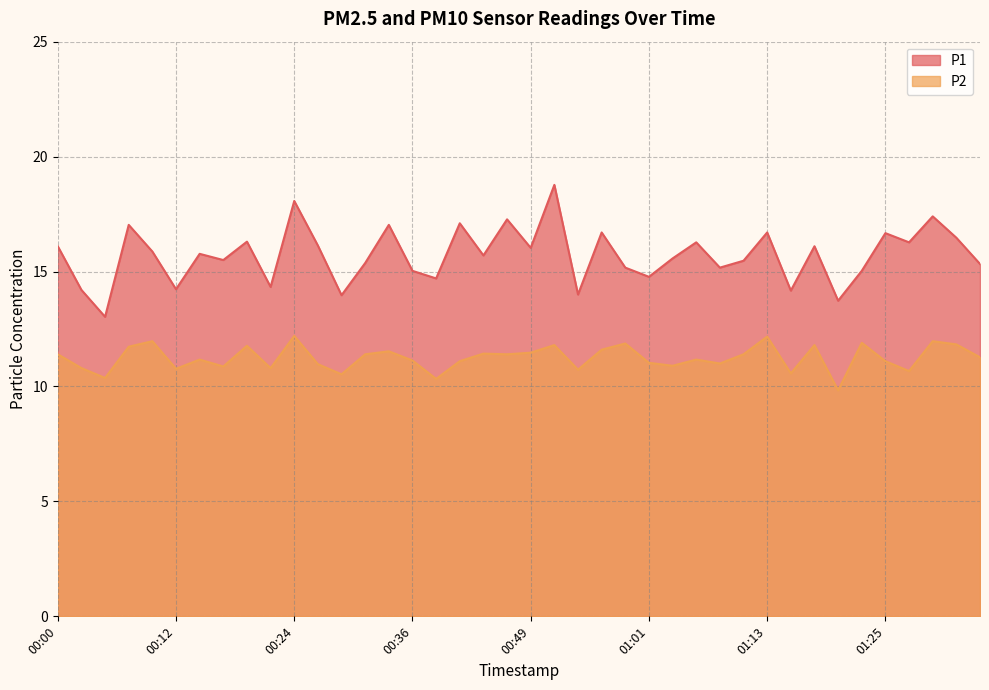

What is the difference between the P2 values at 00:41 and 01:20?

1.3